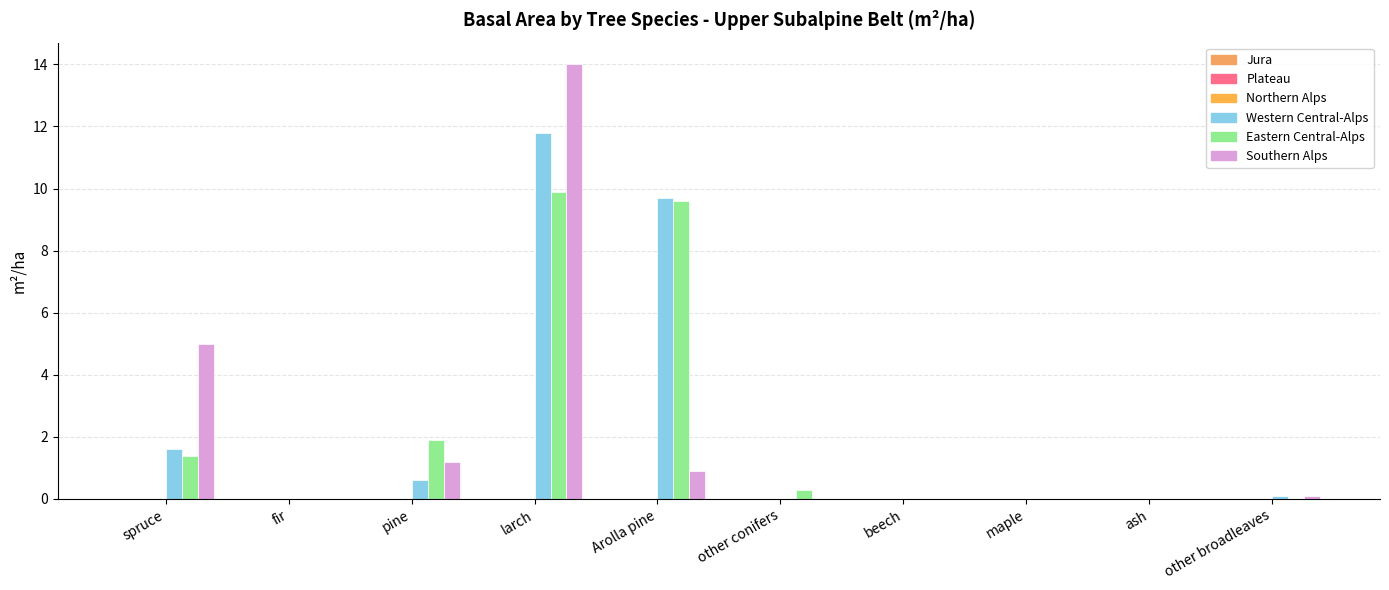

How many series are shown in this chart?

3